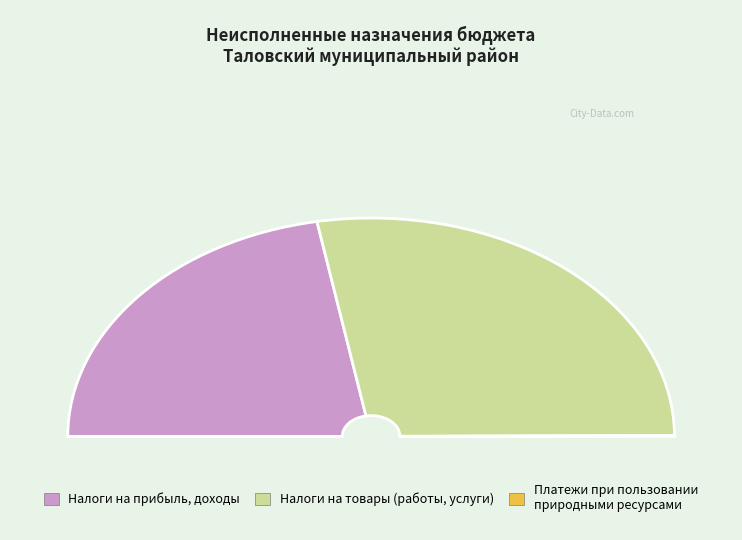

What is the smallest slice in the pie chart?

ПЛАТЕЖИ ПРИ ПОЛЬЗОВАНИИ ПРИРОДНЫМИ РЕСУРСАМИ